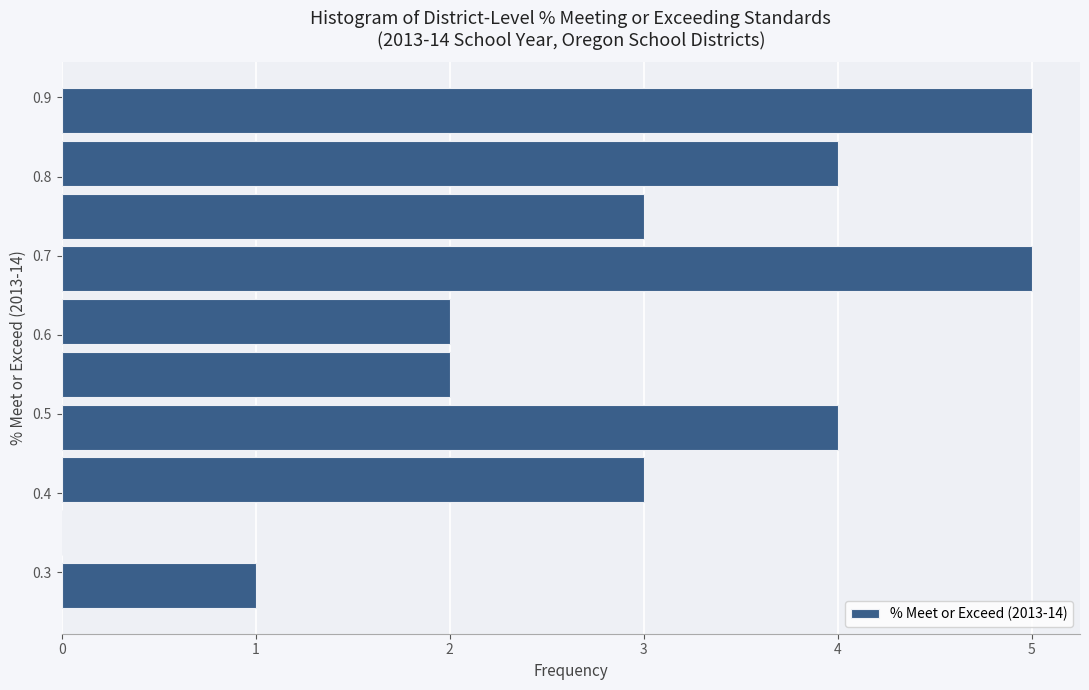

Reading bottom to top, transcribe this chart: for each bar, give the range it covers on the y-axis and its length. Neither the bar edges nor the lengths are printed on the chart, so give them approximately, as read against the axes.

0.25 to 0.32: 1
0.32 to 0.38: 0
0.38 to 0.45: 3
0.45 to 0.52: 4
0.52 to 0.58: 2
0.58 to 0.65: 2
0.65 to 0.72: 5
0.72 to 0.78: 3
0.78 to 0.85: 4
0.85 to 0.92: 5